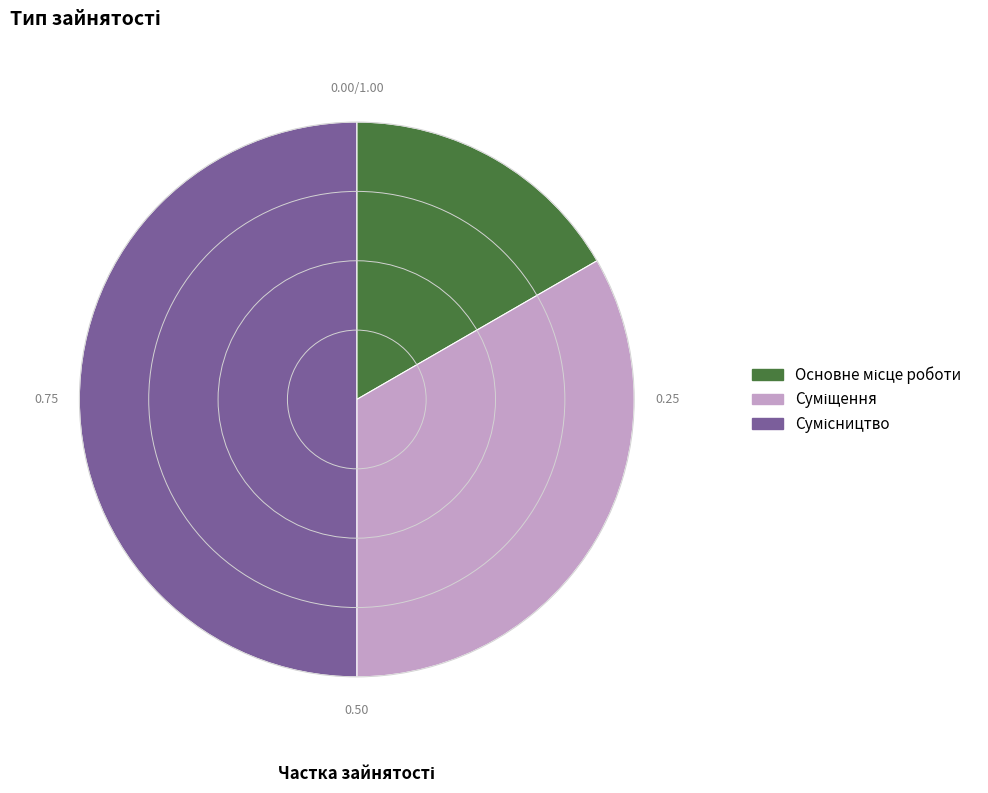

How many segments does this pie chart have?

3